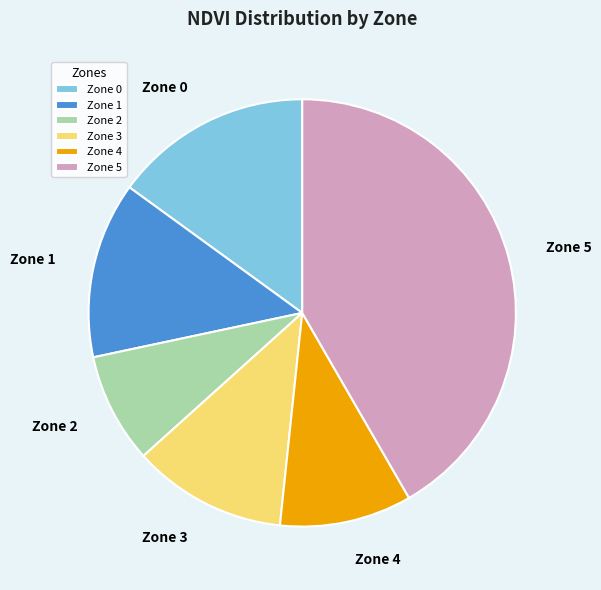

True or false: Zone 3 accounts for 1% of the total.

False